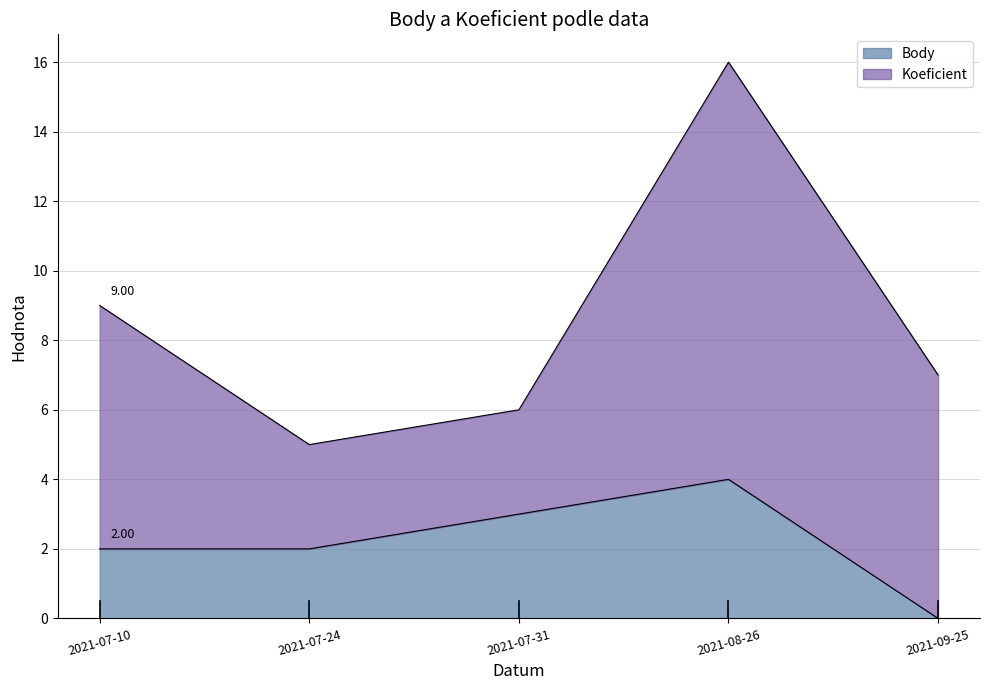

At which category does the chart reach its peak across all series?

2021-08-26